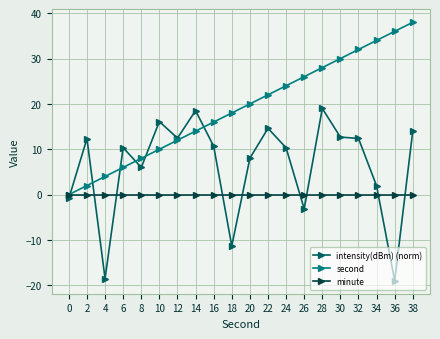

What is the sum of all intensity(dBm) (norm) values?

126.7